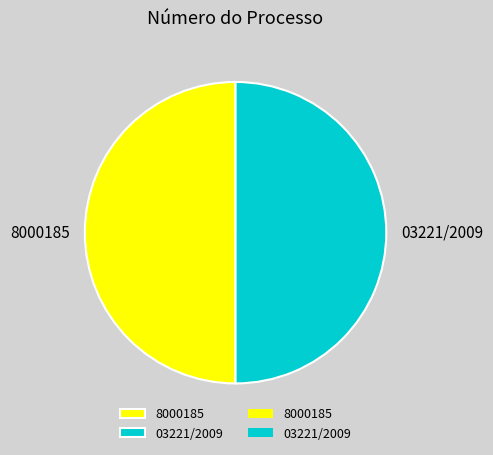

Combined, do 03221/2009 and 8000185 account for over 50%?

Yes